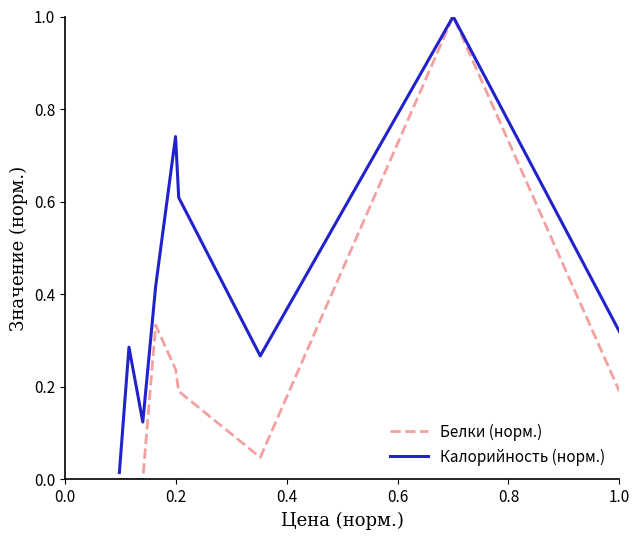

The value of Белки (норм.) at 0.2 is nan. True or false?

False